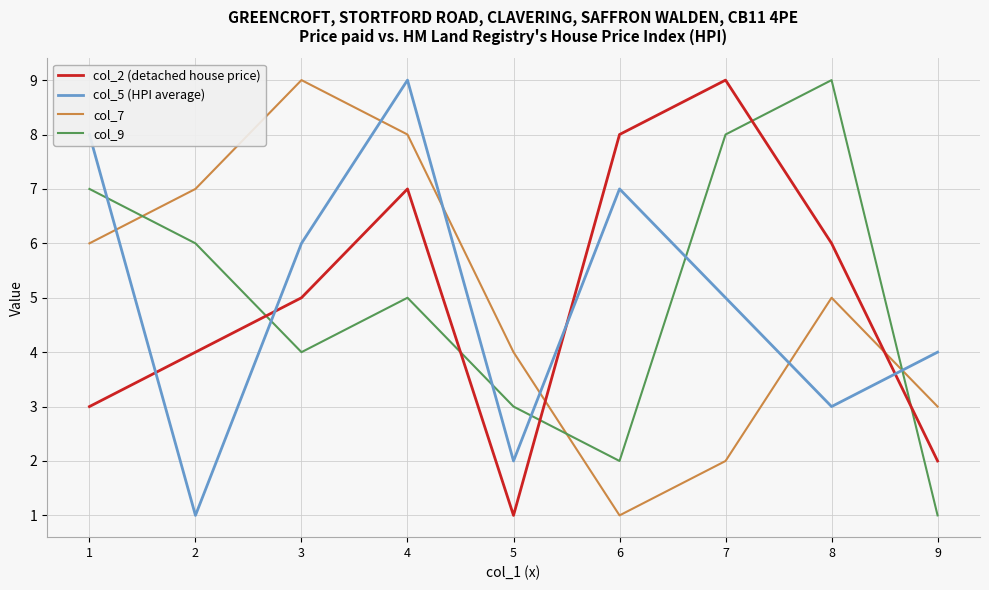

Rank the series at 9 from lowest to highest value.

col_9, col_2 (detached house price), col_7, col_5 (HPI average)